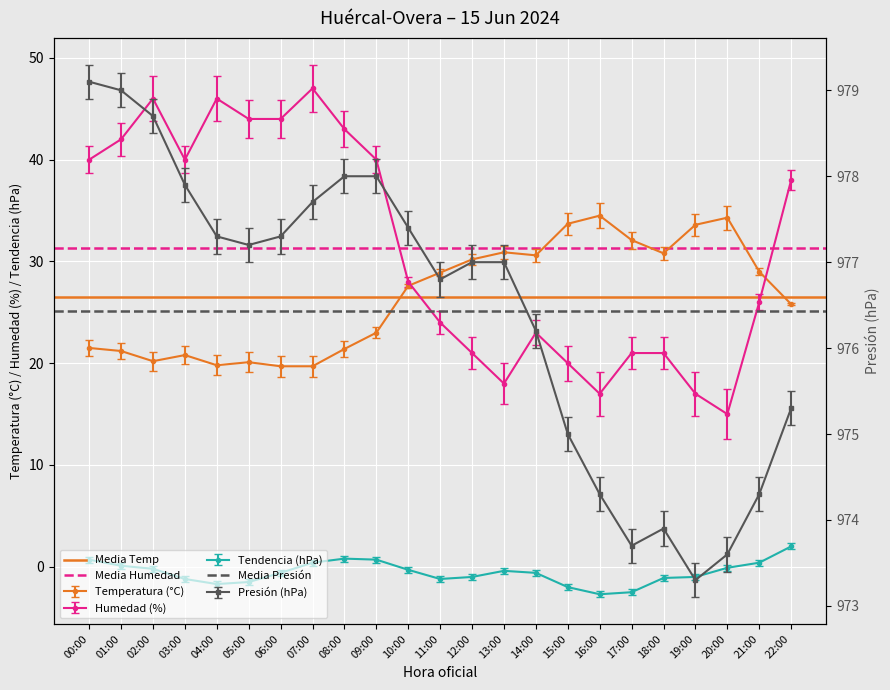

Is it true that Media Presión equals 1450.3 at 00:00?

False